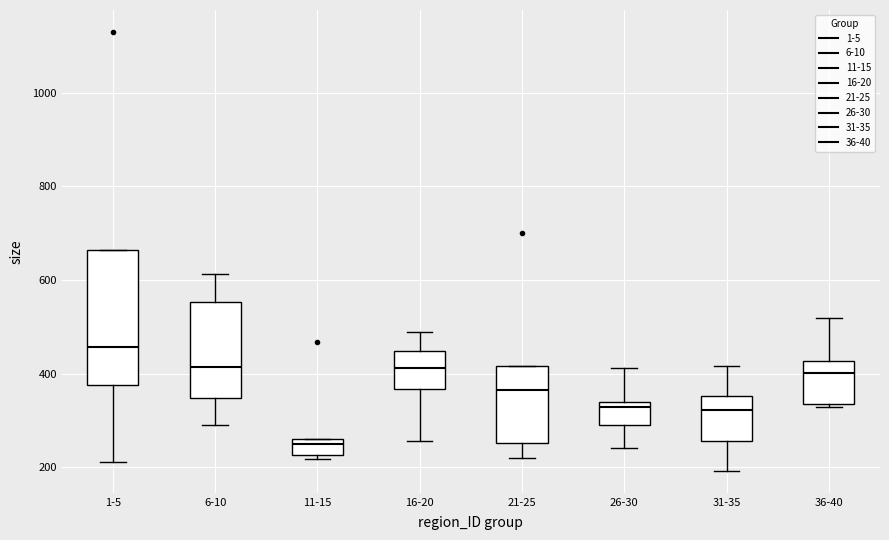

Where does the median line of the box for 36-40 sit on the y-axis? The values are not printed on the chart, so give them approximately, as read against the axis.

400